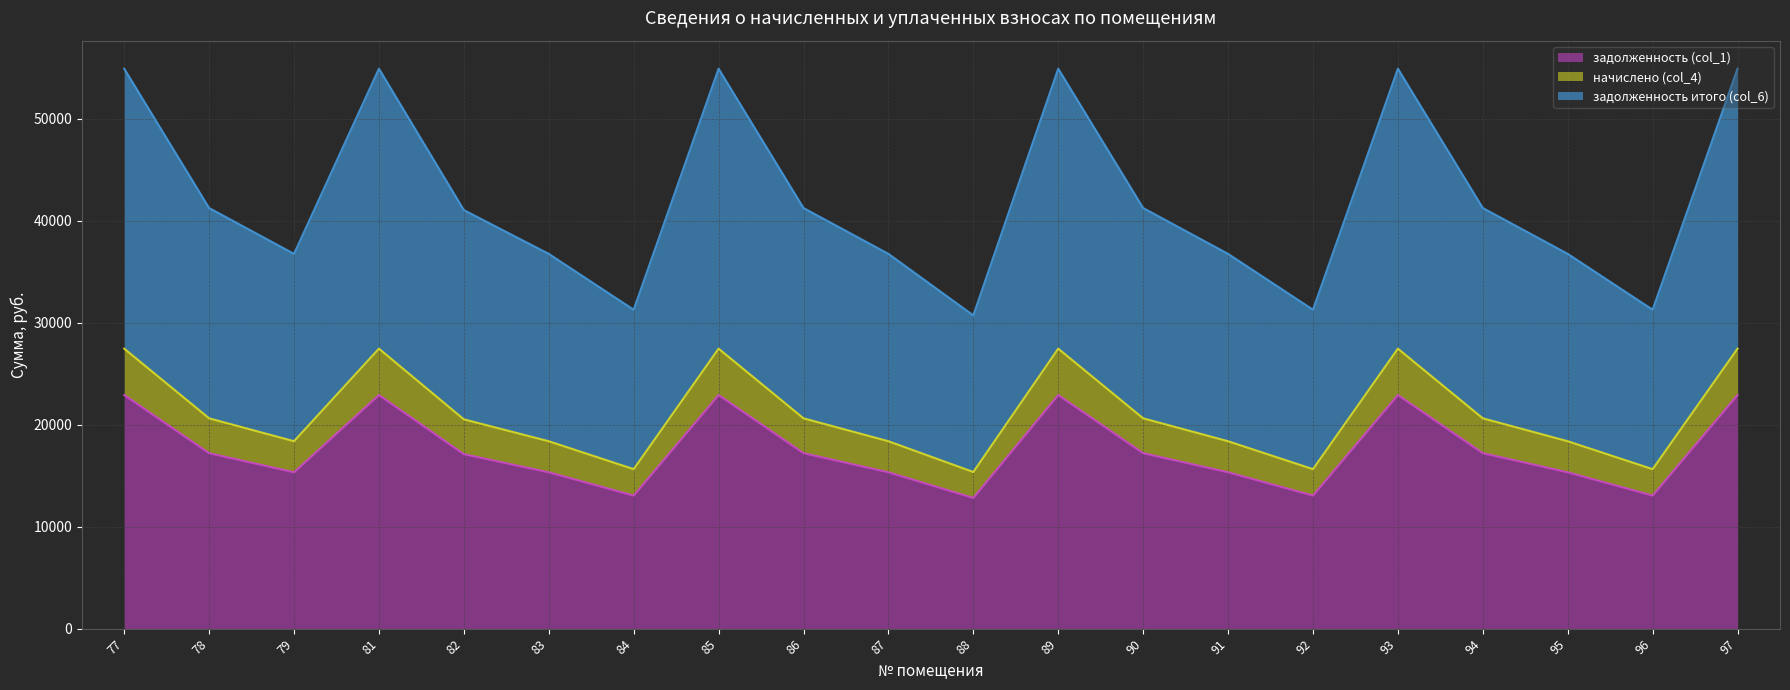

Where is the first local minimum for задолженность итого (col_6)?

79